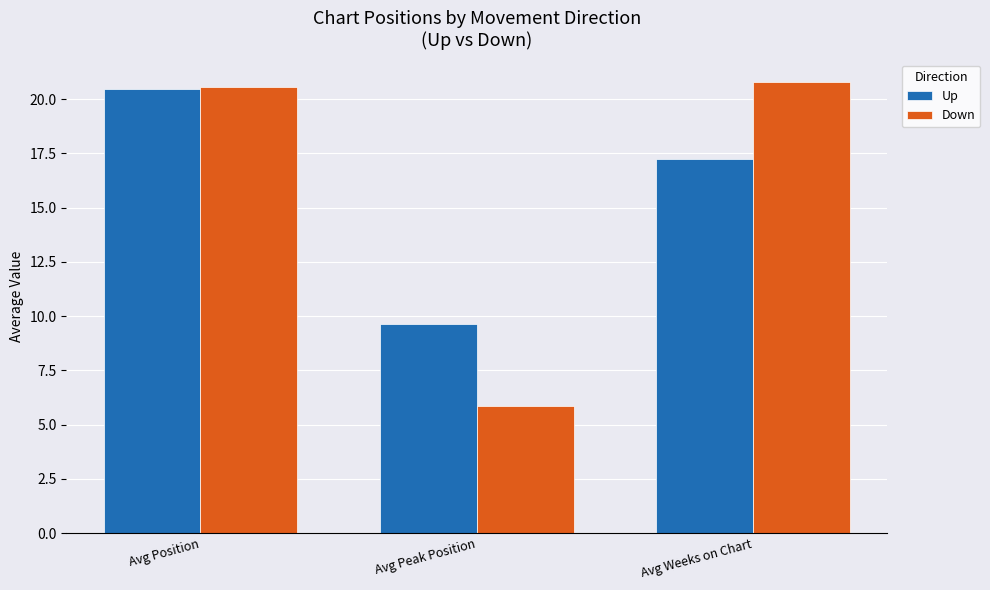

What are all the series names shown in the legend?

Up, Down